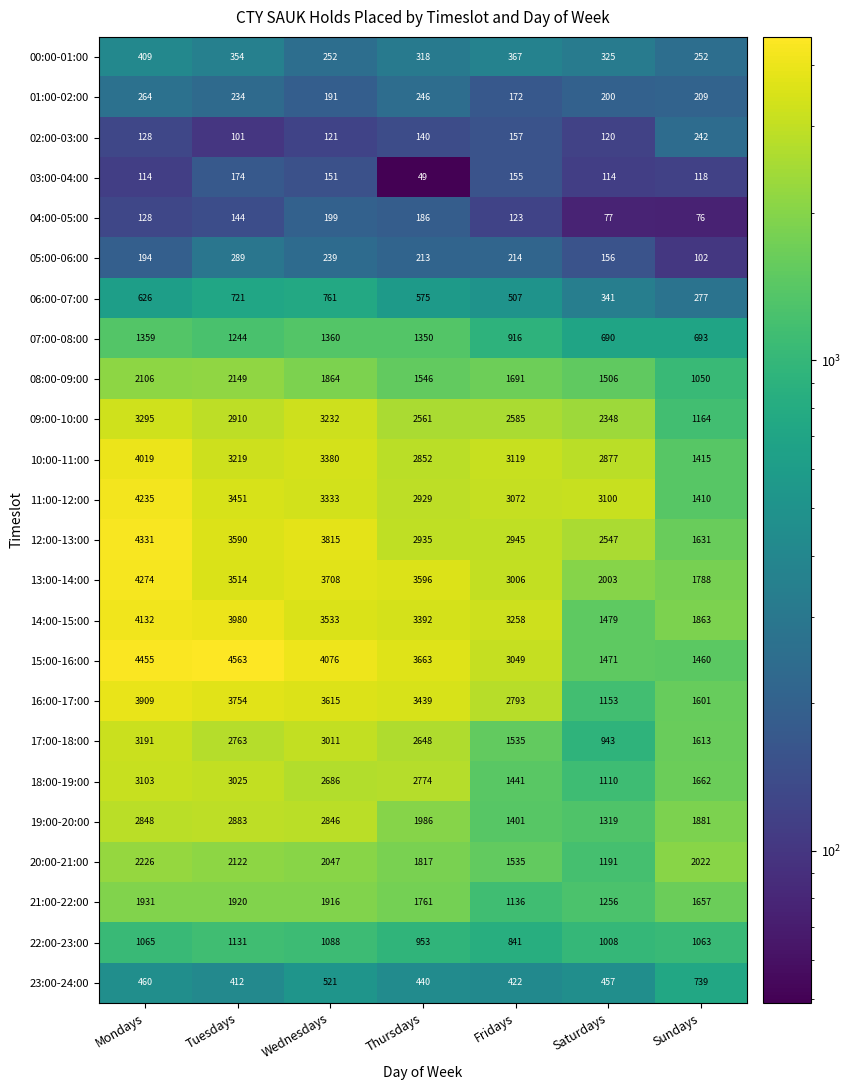

Is it true that 01:00-02:00 equals 209 at Sundays?

True